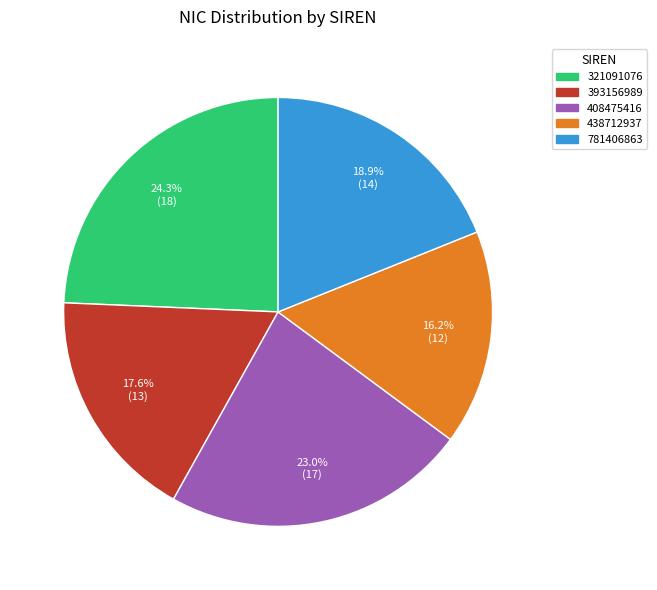

Combined, do 408475416 and 781406863 account for over 50%?

No